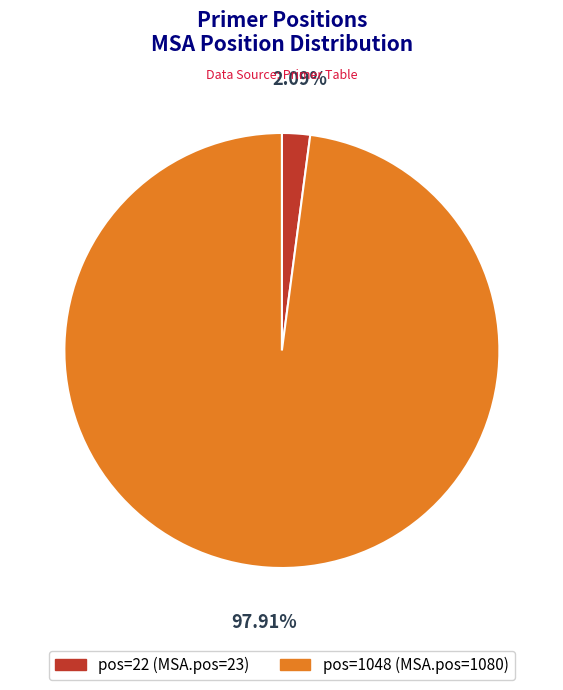

Rank the categories by value from lowest to highest.

pos=22 (MSA.pos=23), pos=1048 (MSA.pos=1080)